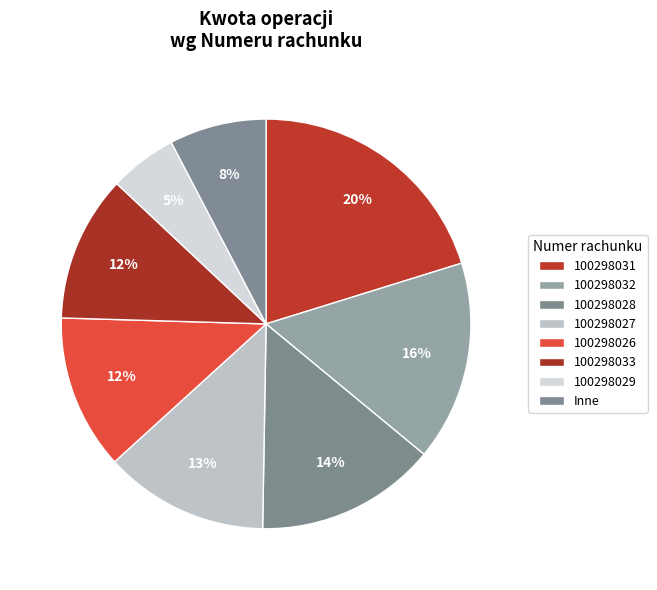

How many segments does this pie chart have?

8